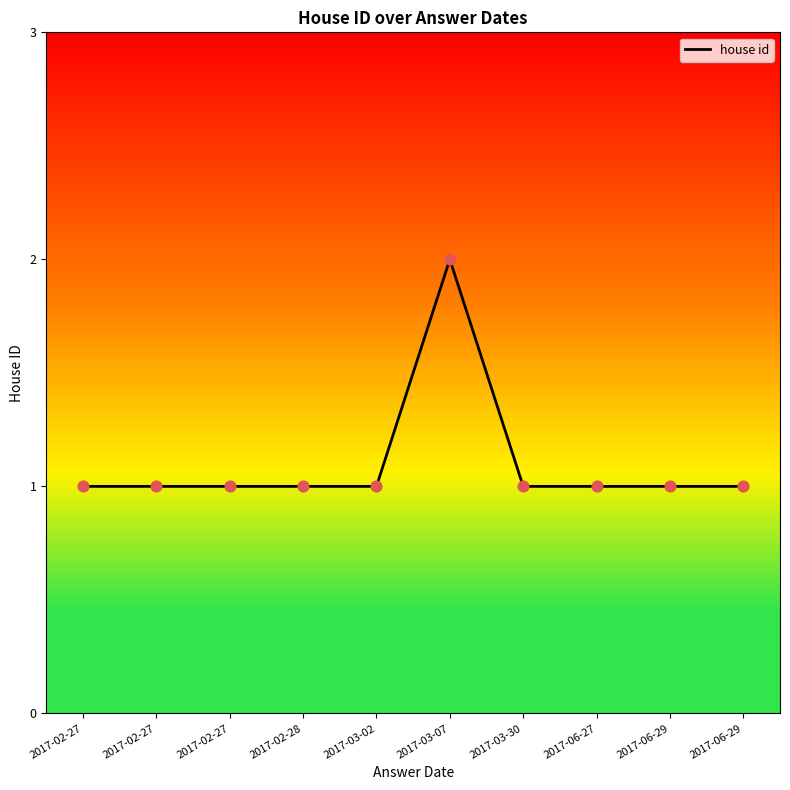

How many lines are shown in the chart?

1